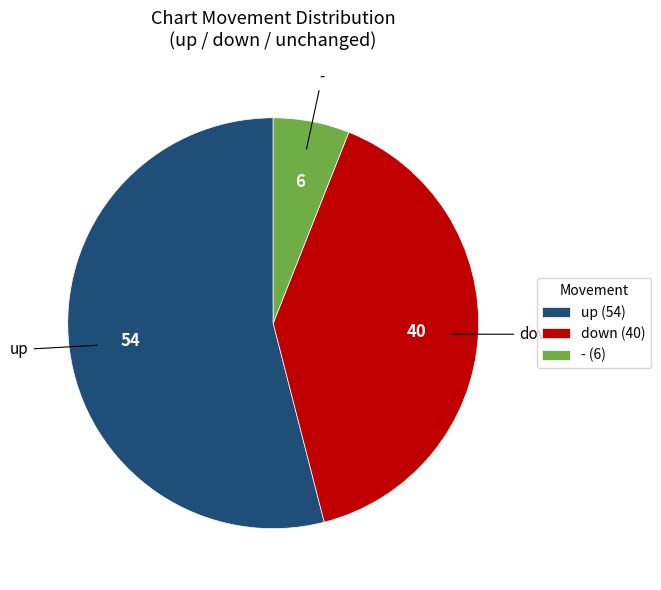

Which category has the biggest portion of the pie?

up